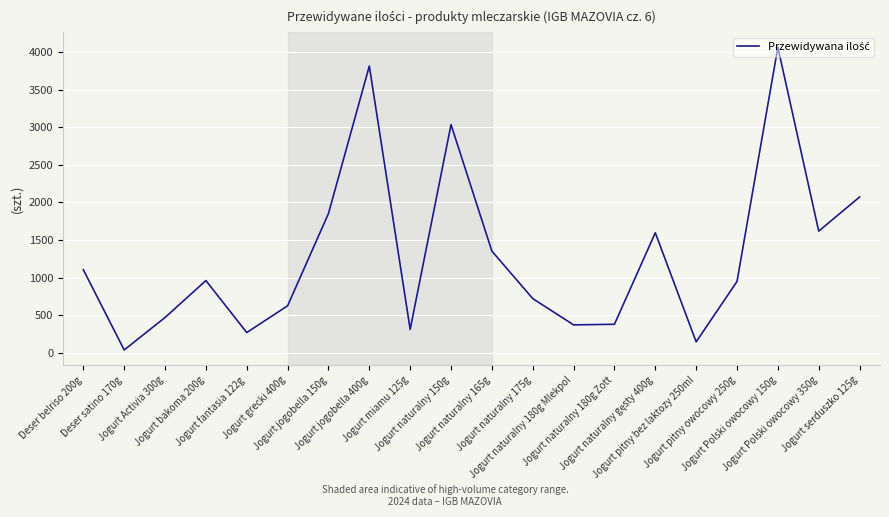

Read the value at Jogurt pitny owocowy 250g, to the nearest 10.

950